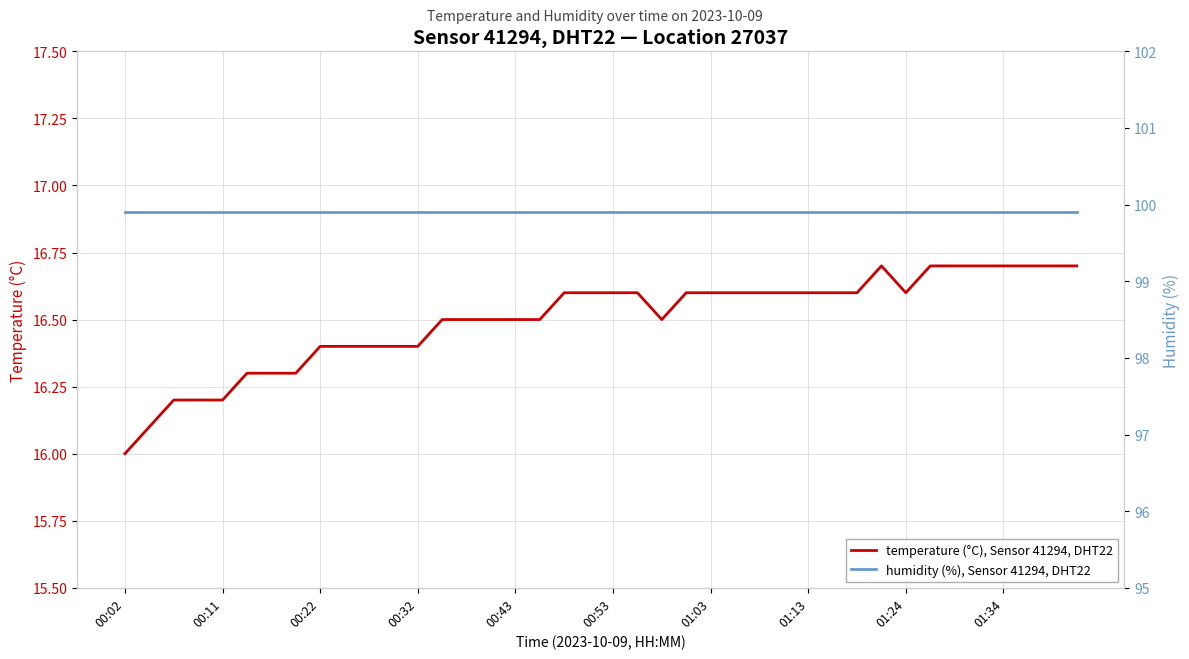

What is the minimum value shown in the chart?

16.0